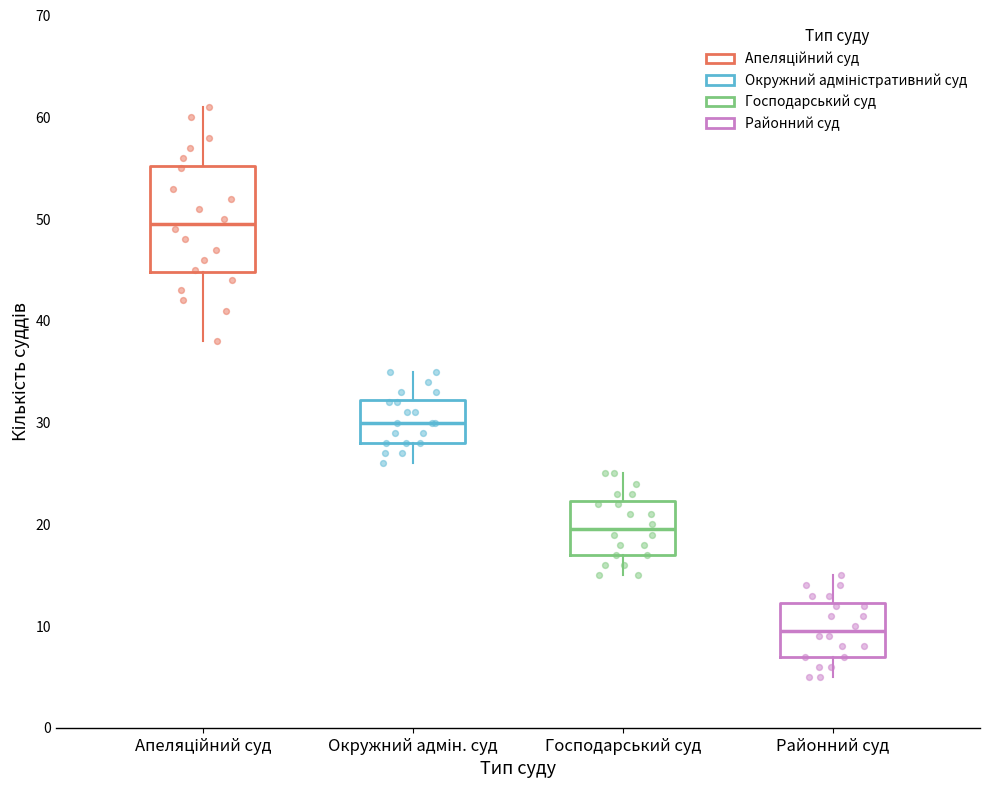

Which box is the tallest, from its lower edge to its upper edge?

Апеляційний суд